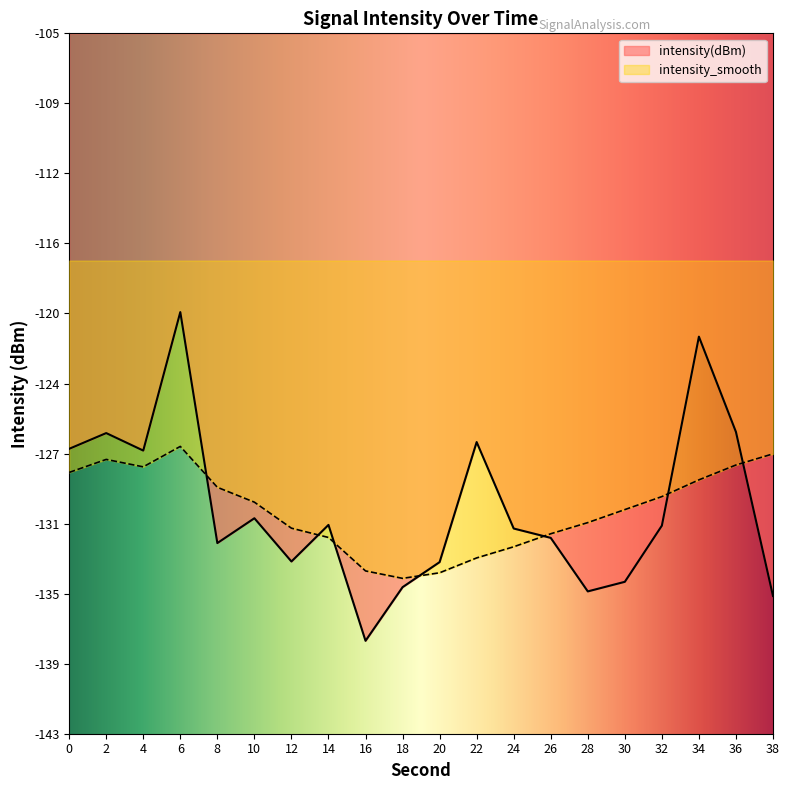

Which series has the largest total across all categories?

intensity(dBm)